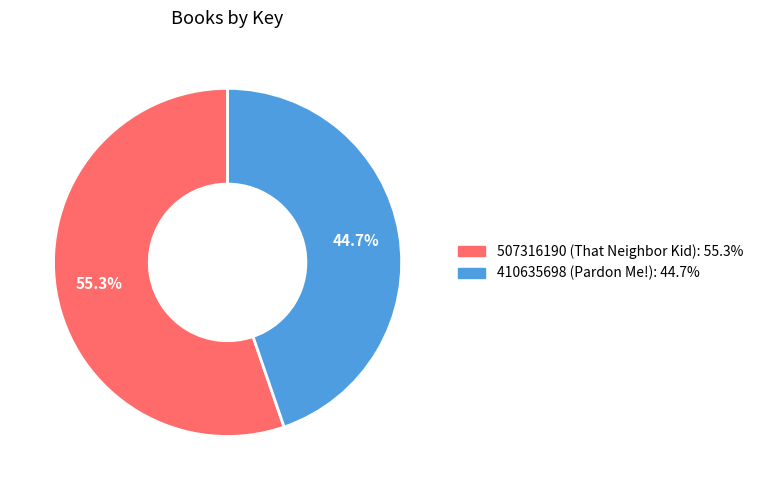

Which slice is the smallest?

410635698 (Pardon Me!)